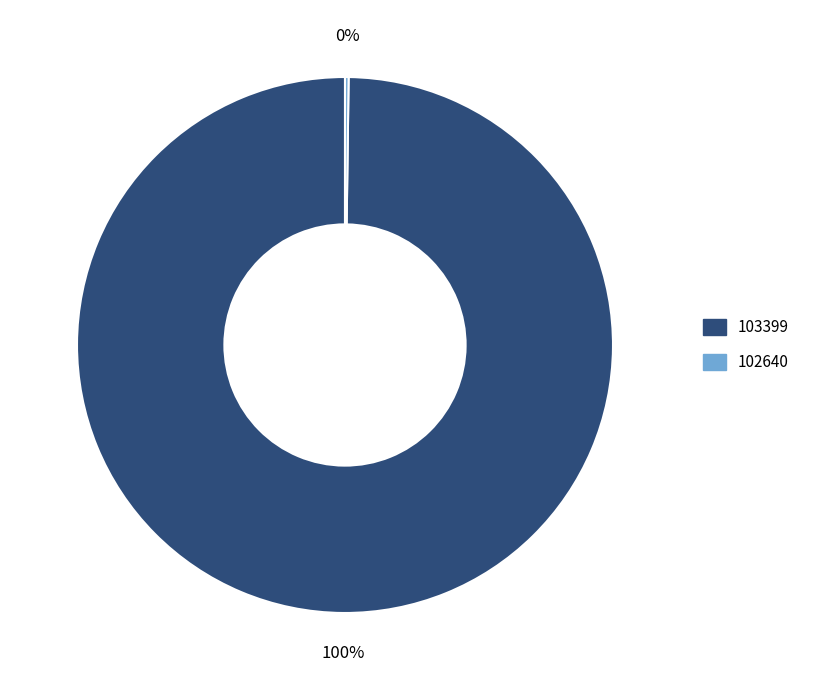

Which slice is the largest?

103399